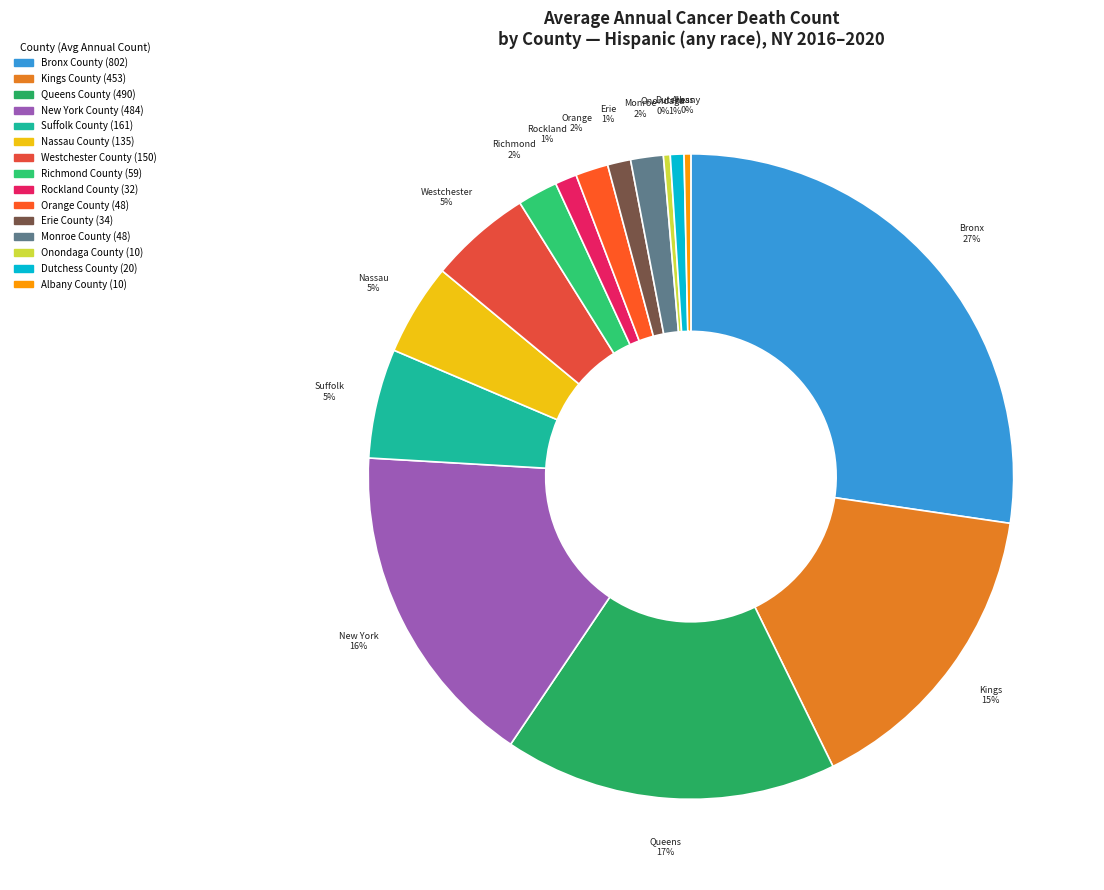

Is there a majority slice in this chart?

No